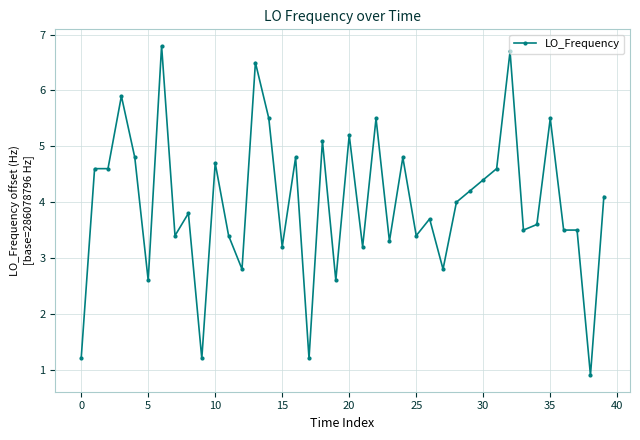

What is the value of the 2nd point from the left?

4.6